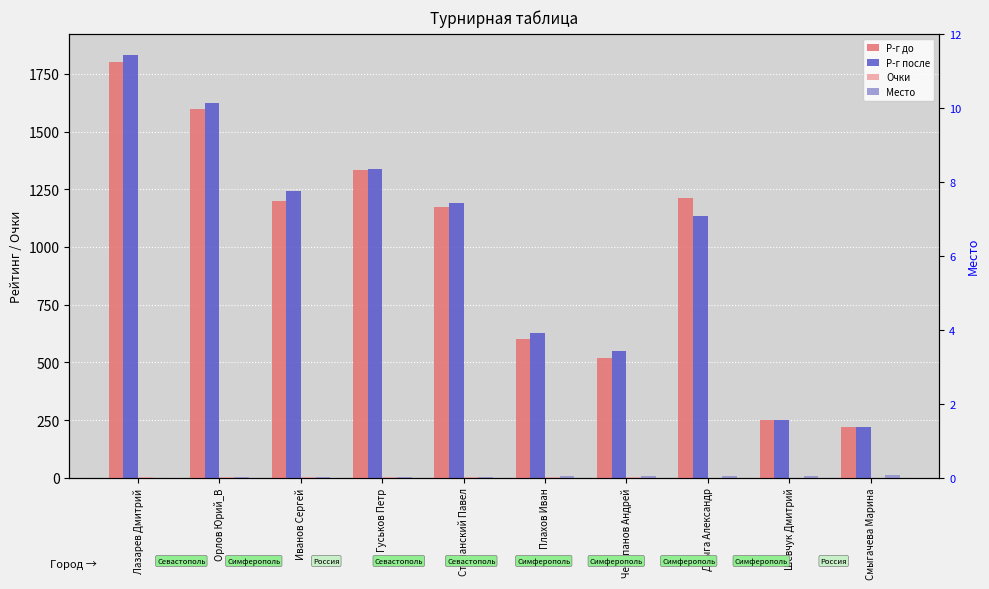

How many data points in Р-г после are less than 1191?

5